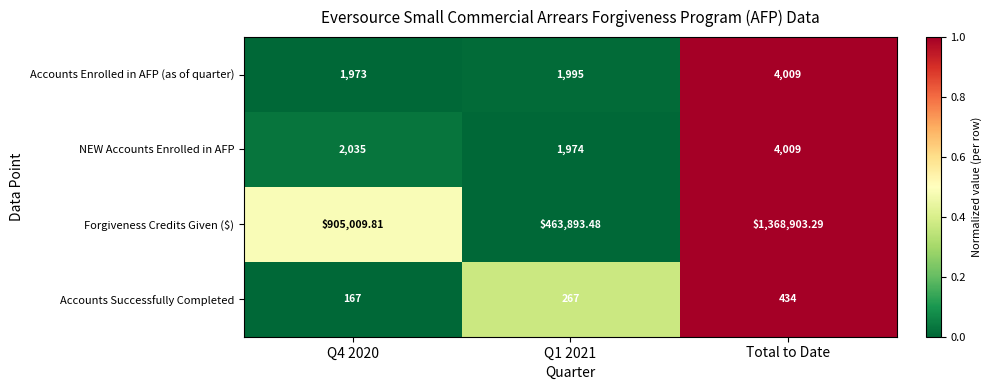

Which series has the widest spread of values?

Forgiveness Credits Given ($)